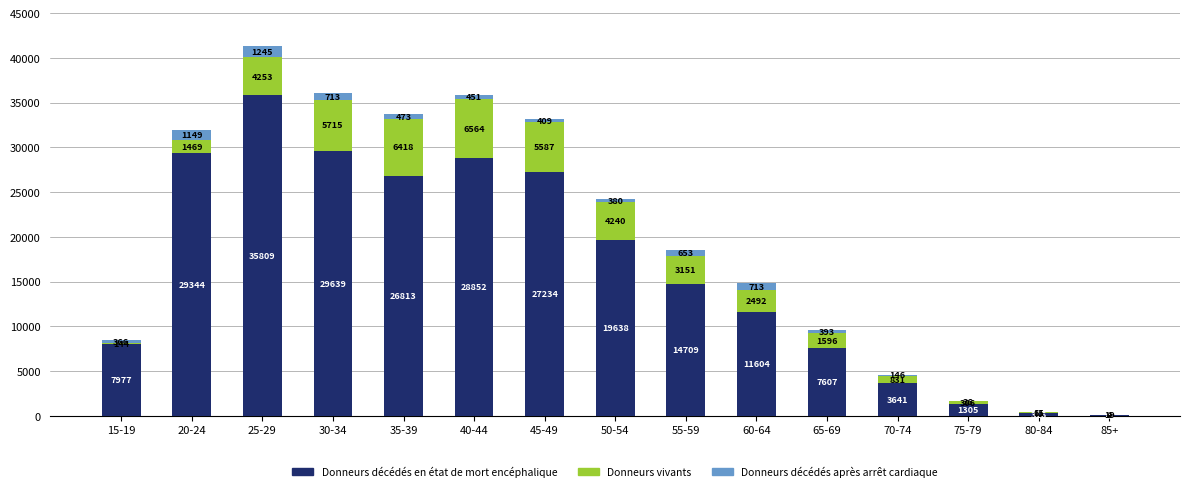

The value of Donneurs décédés en état de mort encéphalique at 60-64 is 4564. True or false?

False